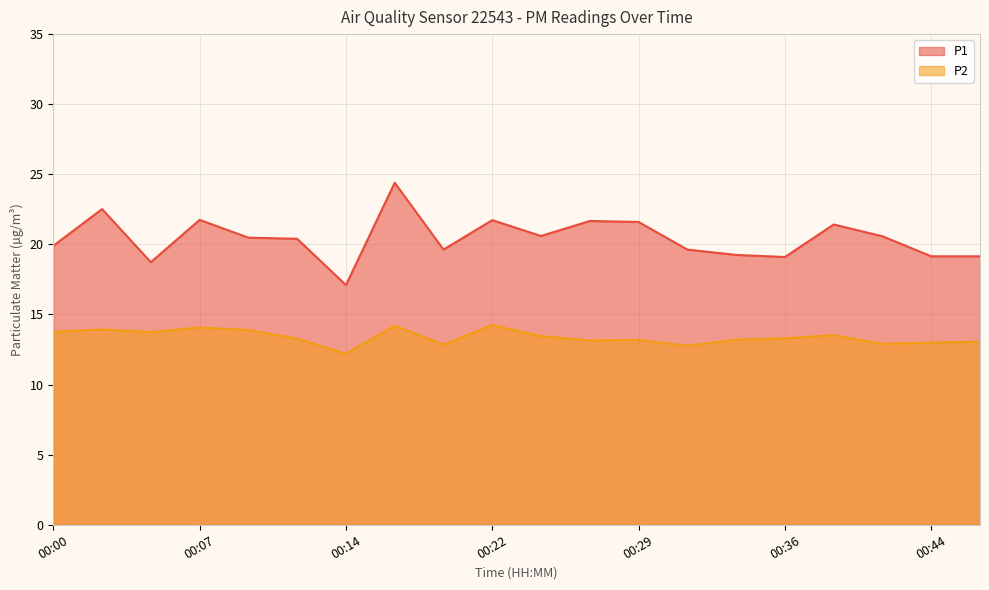

Which has a higher value, 00:36 or 00:12?

00:12